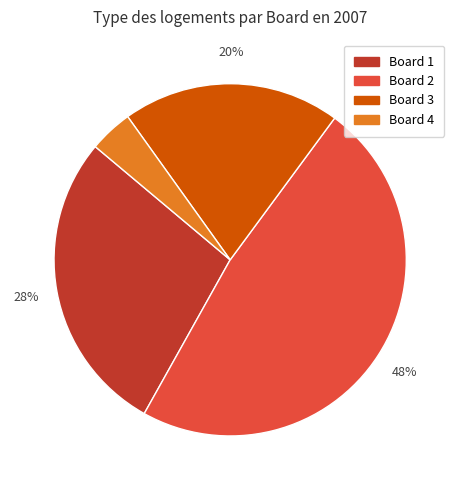

Count the number of slices in the pie.

4